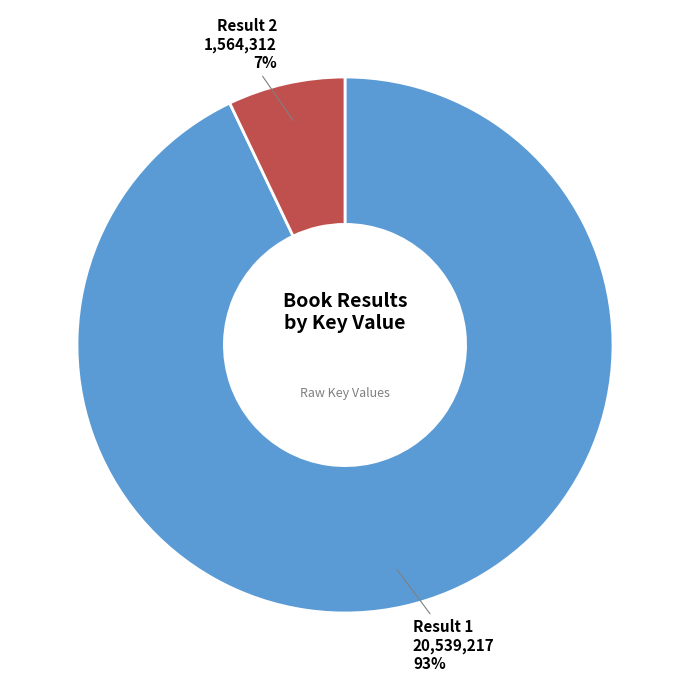

Which category has the smallest portion of the pie?

Result 2